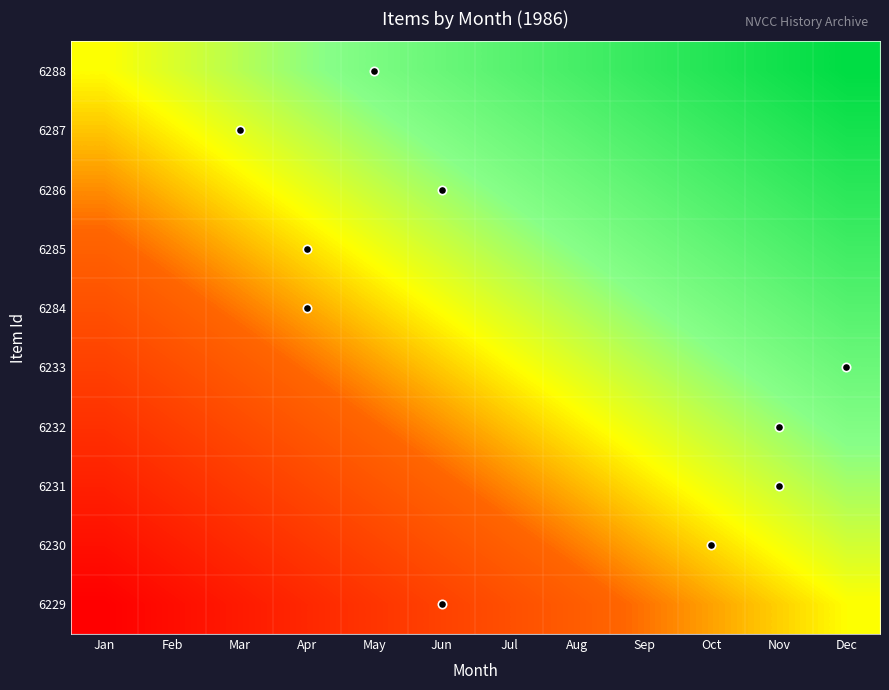

Rank the series by their maximum value, from lowest to highest.

6229, 6230, 6231, 6232, 6233, 6284, 6285, 6286, 6287, 6288